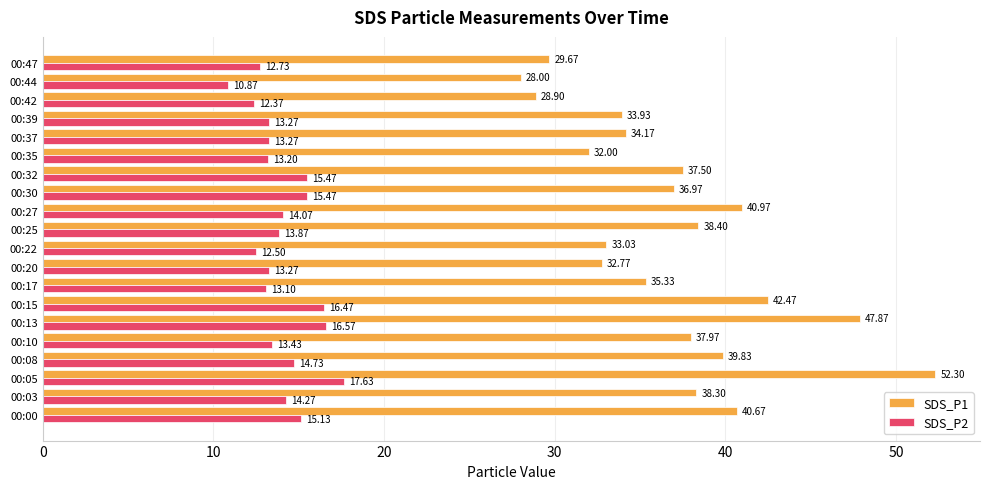

At which label is SDS_P2 closest to 14?

00:27